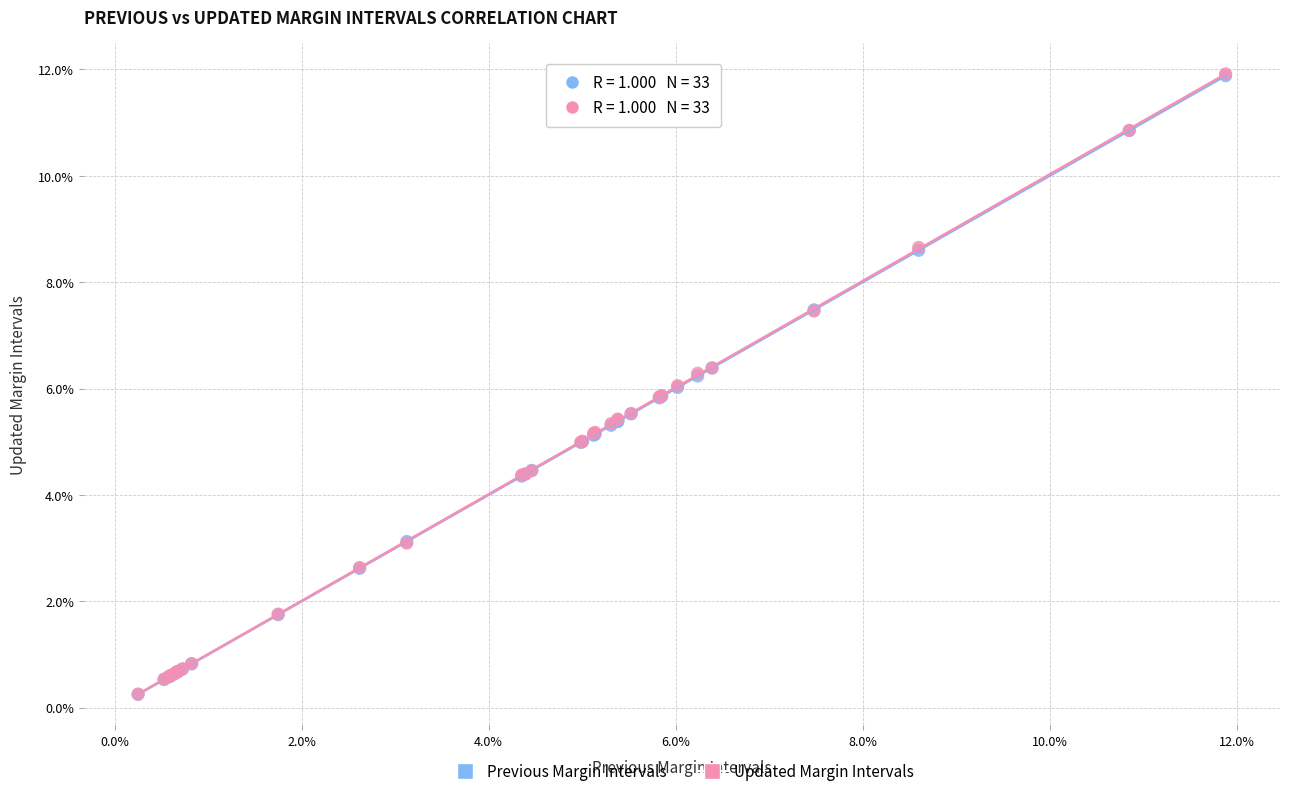

What are all the series names shown in the legend?

Previous Margin Intervals, Updated Margin Intervals